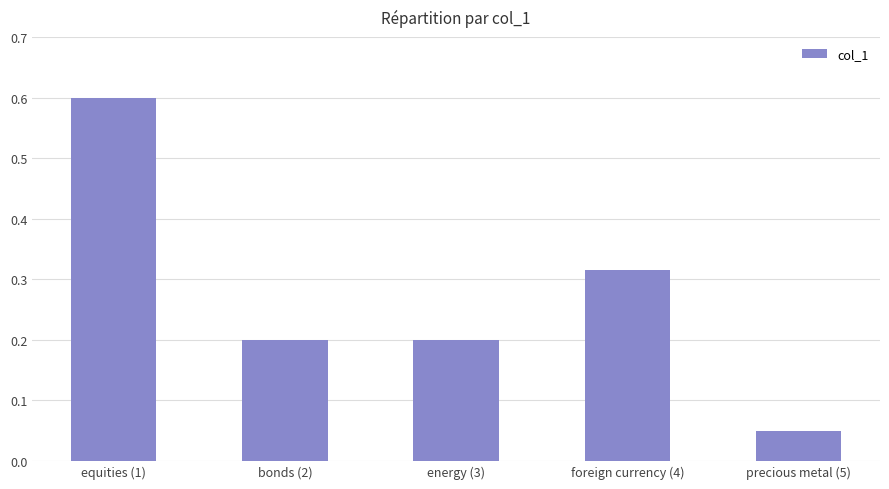

Between equities (1) and foreign currency (4), which is larger?

equities (1)